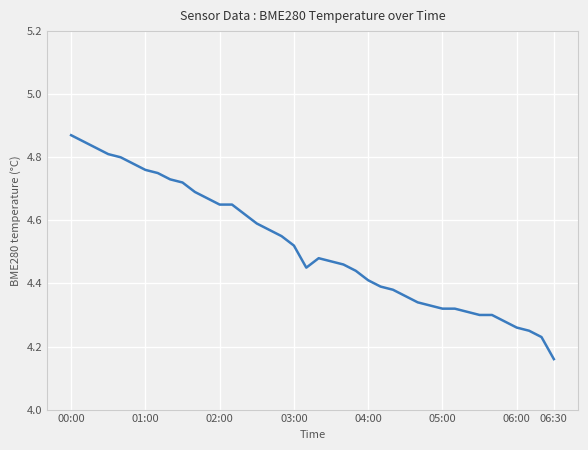

What is the difference between the maximum and minimum values?

0.7